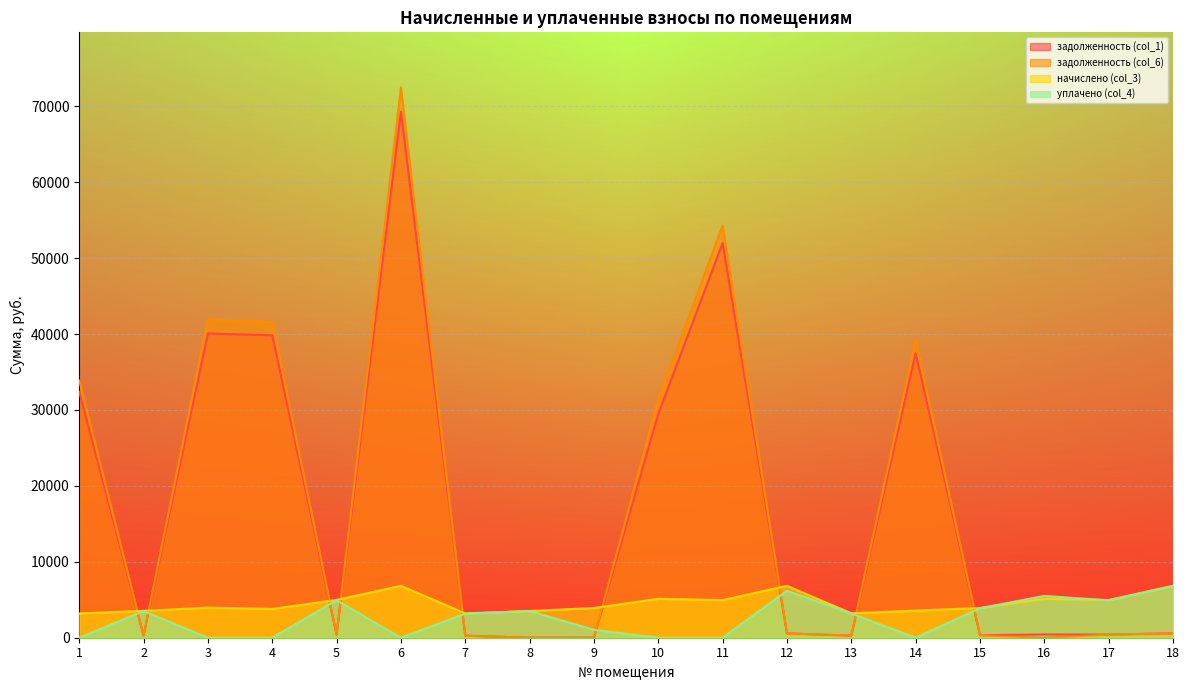

Rank the series at 7 from highest to lowest value.

начислено (col_3), уплачено (col_4), задолженность (col_1), задолженность (col_6)